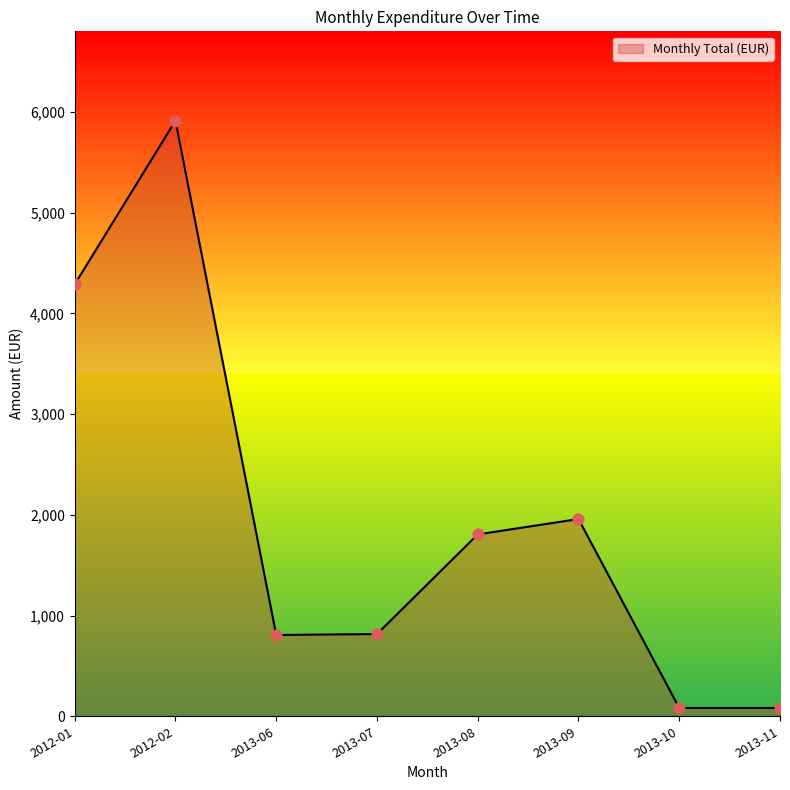

Which has a higher value, 2013-07 or 2013-09?

2013-09